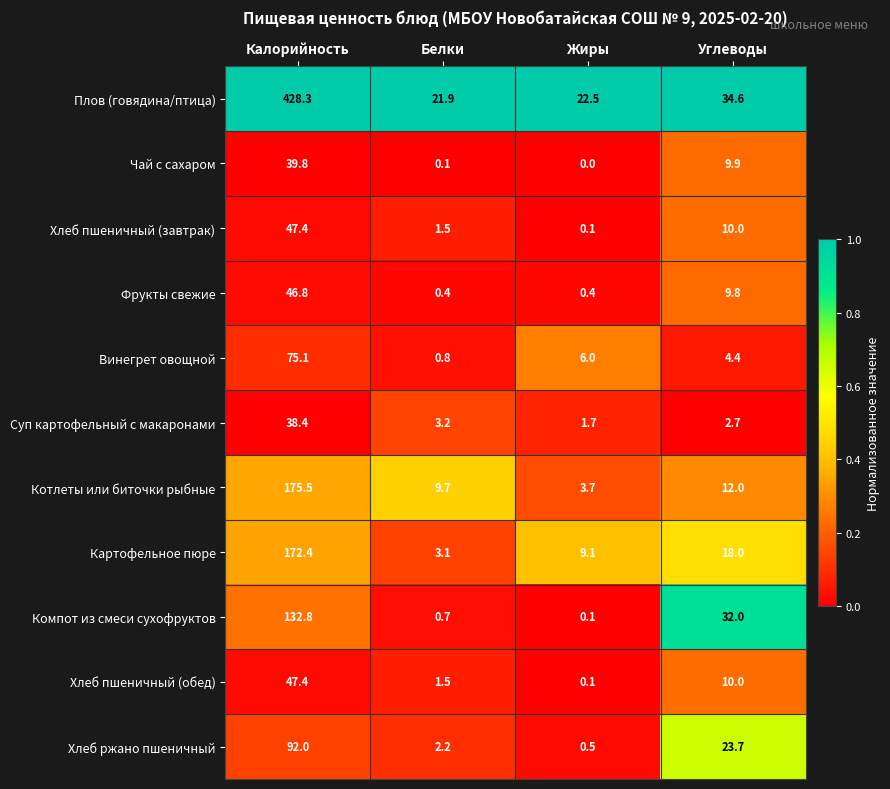

What is the average value of the Суп картофельный с макаронами series?

11.5